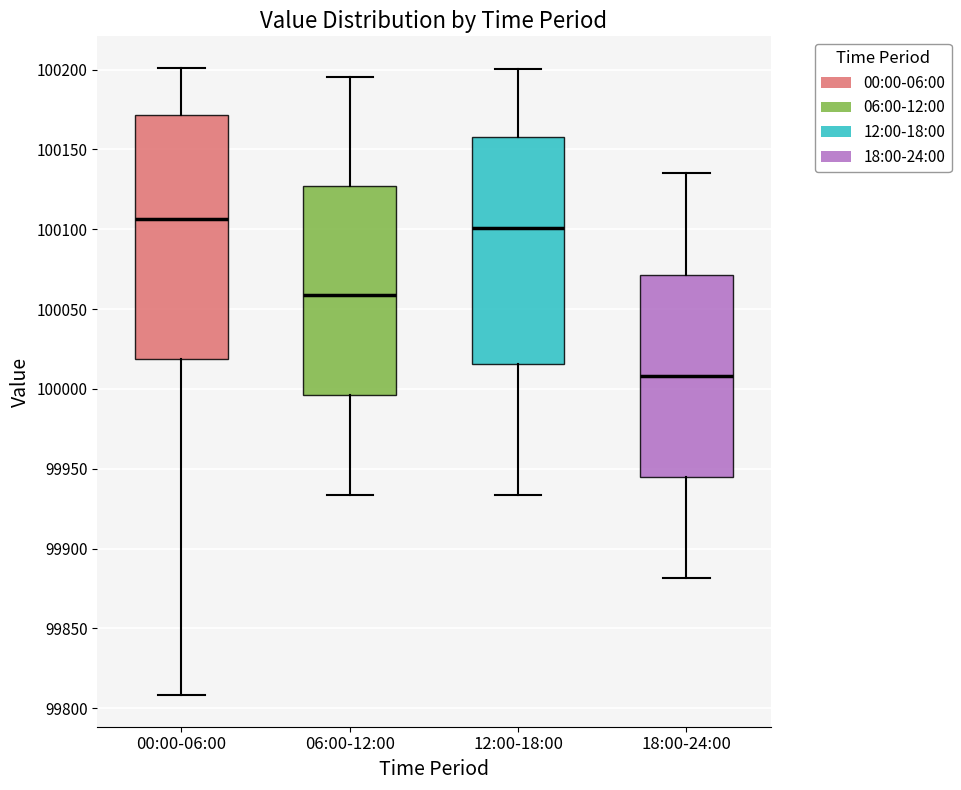

Which box's median line is the lowest?

18:00-24:00